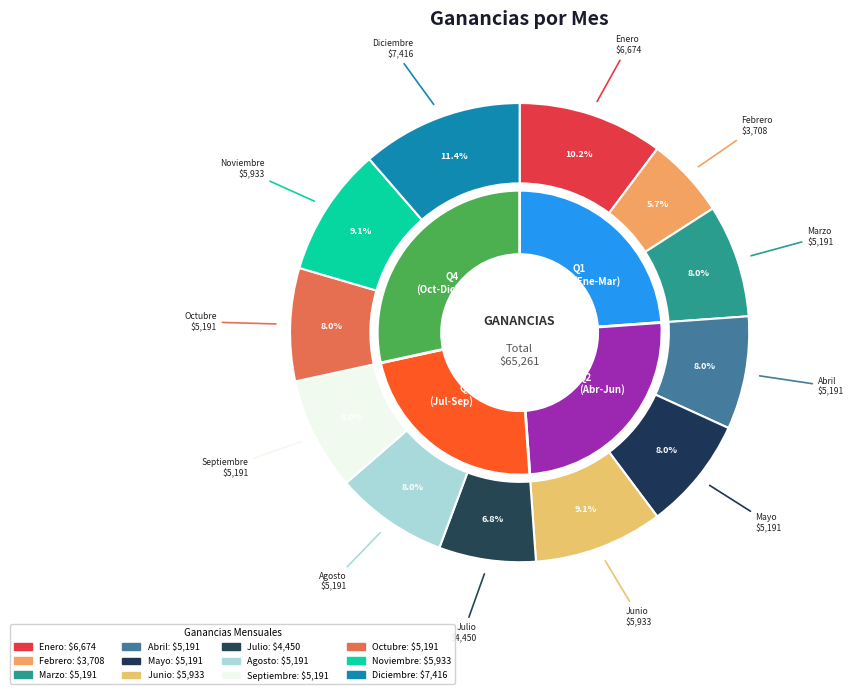

To the nearest percent, what is the difference between the Junio and Marzo slice percentages?

1%